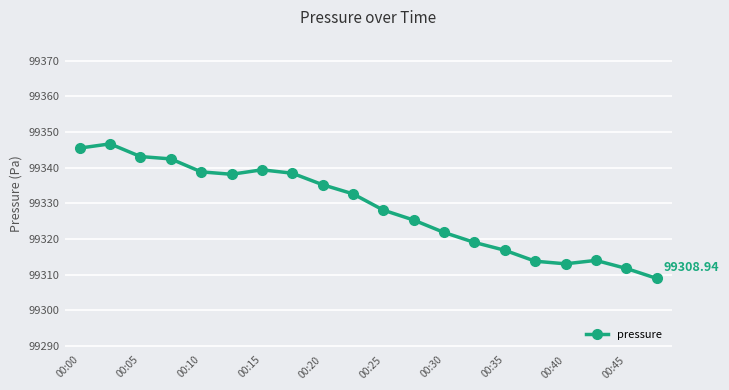

What is the sum of all values?

1986572.7